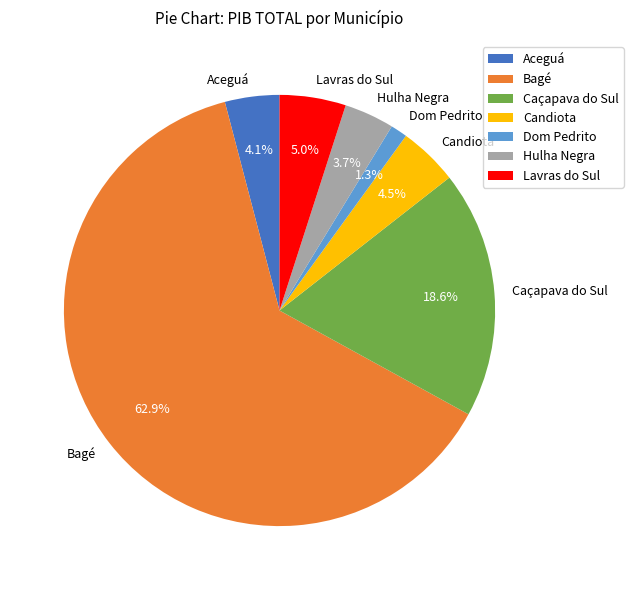

What percentage is the Bagé slice, to the nearest percent?

63%